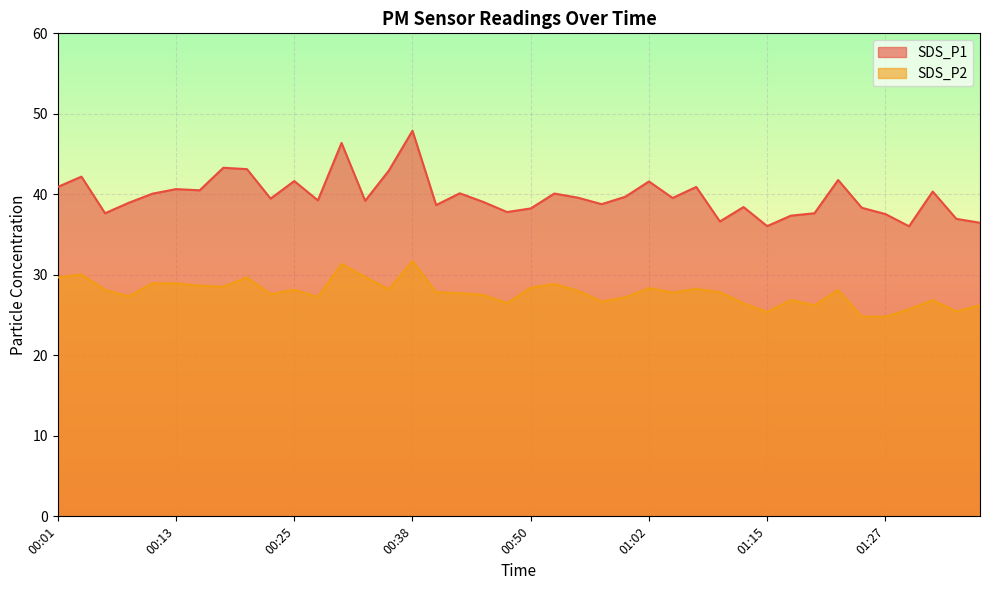

List the series in order of their overall mean, lowest first.

SDS_P2, SDS_P1